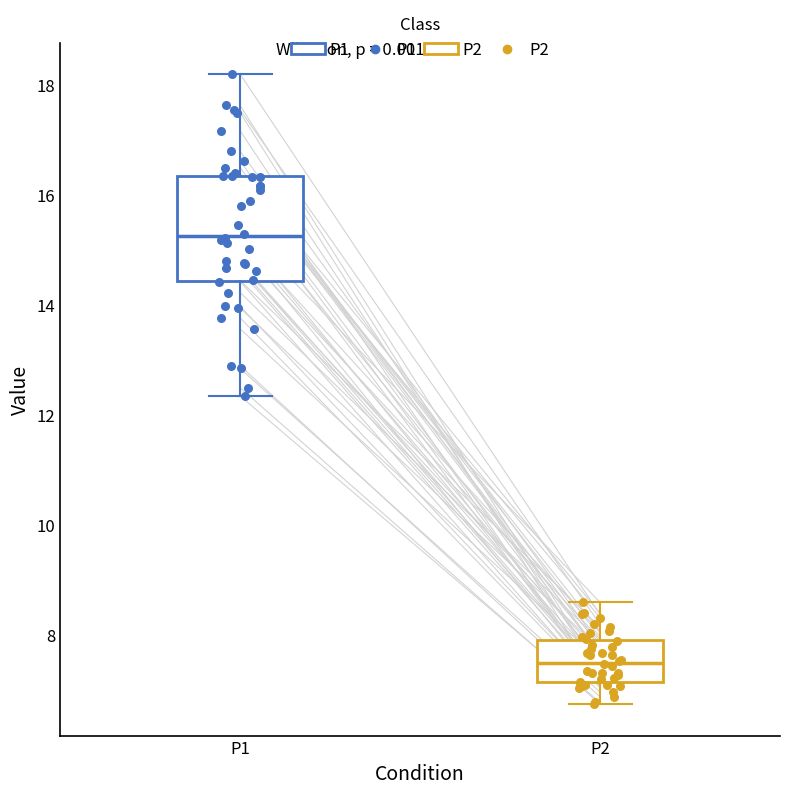

Reading left to right, transcribe this box plot: for each box, give where its median line is, the range the box spans, and where its two whiskers end, as read against the y-axis. The values are not printed on the chart, so give them approximately, as read against the axis.

P1: median 15.2, box 14.4 to 16.4, whiskers 12.4 to 18.2
P2: median 7.6, box 7.2 to 8.0, whiskers 6.8 to 8.6